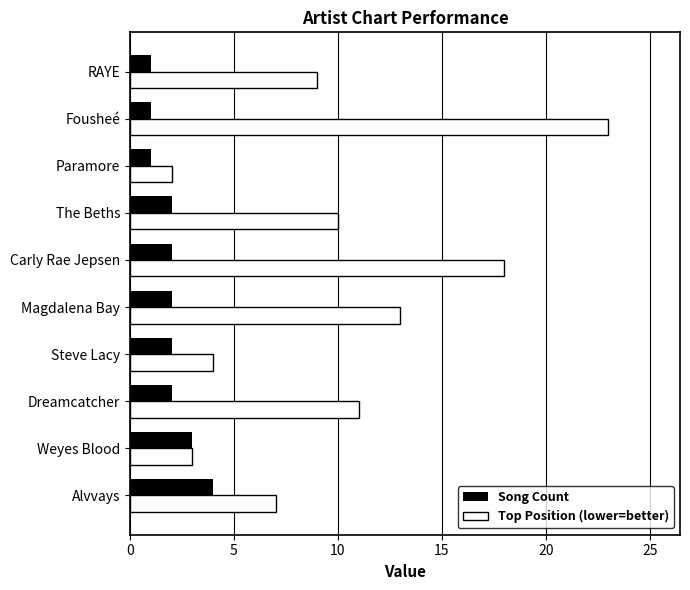

How many series are shown in this chart?

2